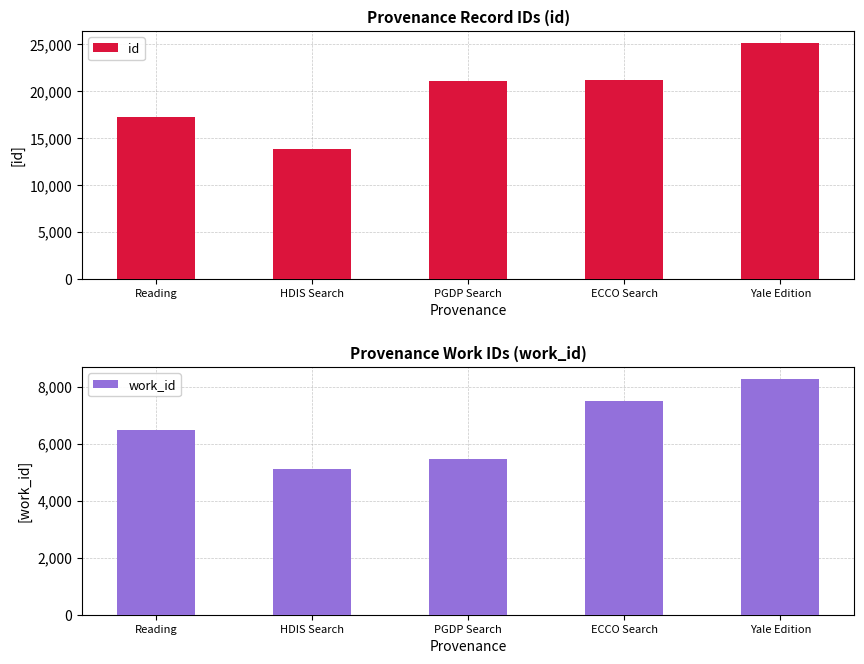

List the series in order of their peak value, highest first.

id, work_id